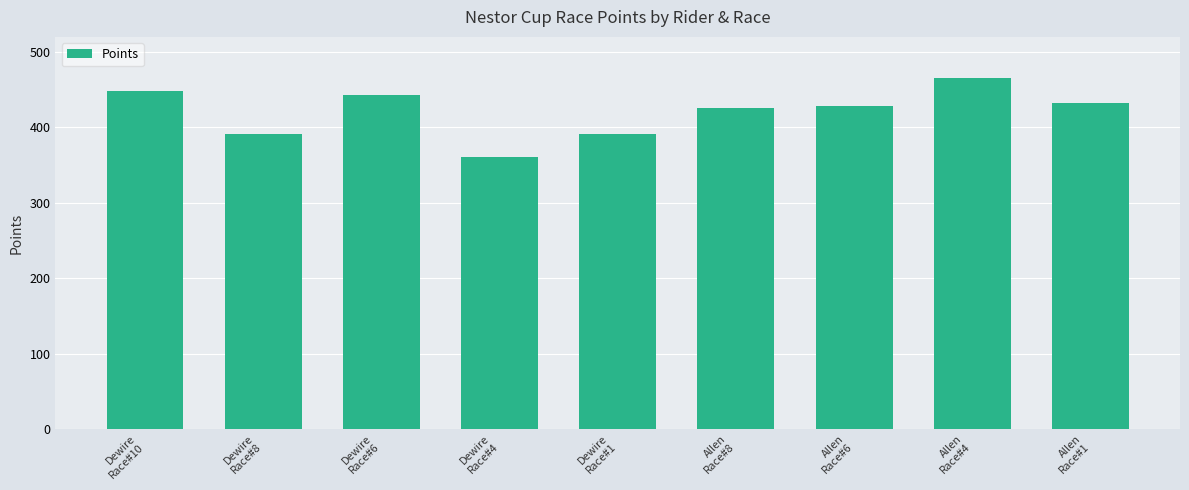

The value at Dewire
Race#8 is 685.0. True or false?

False